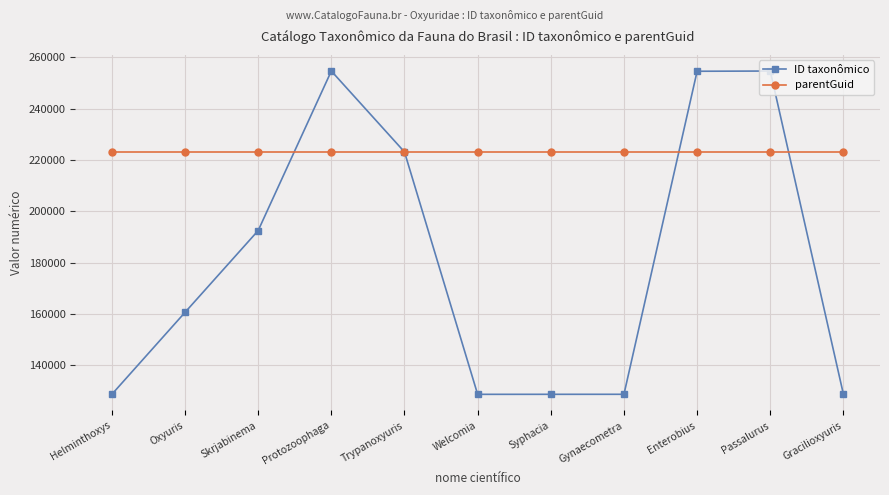

Rank the series by their maximum value, from highest to lowest.

ID taxonômico, parentGuid